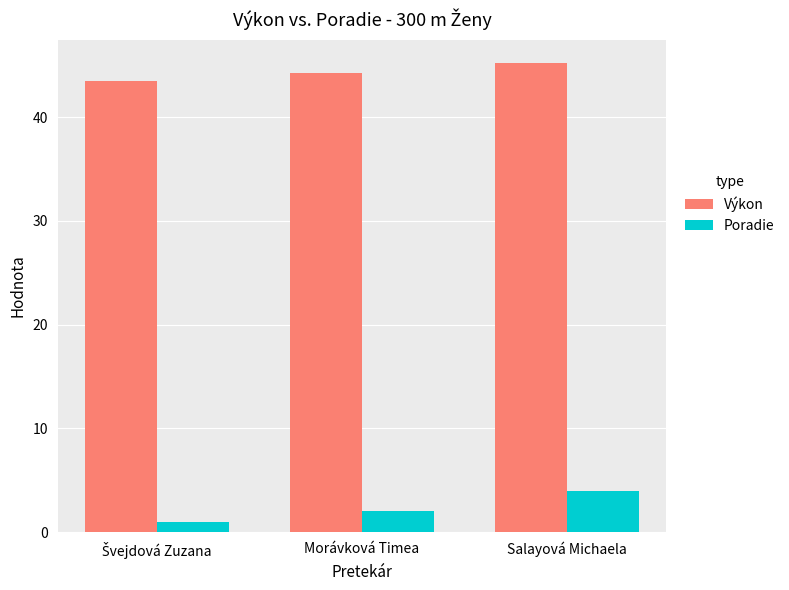

Which series has the widest spread of values?

Poradie